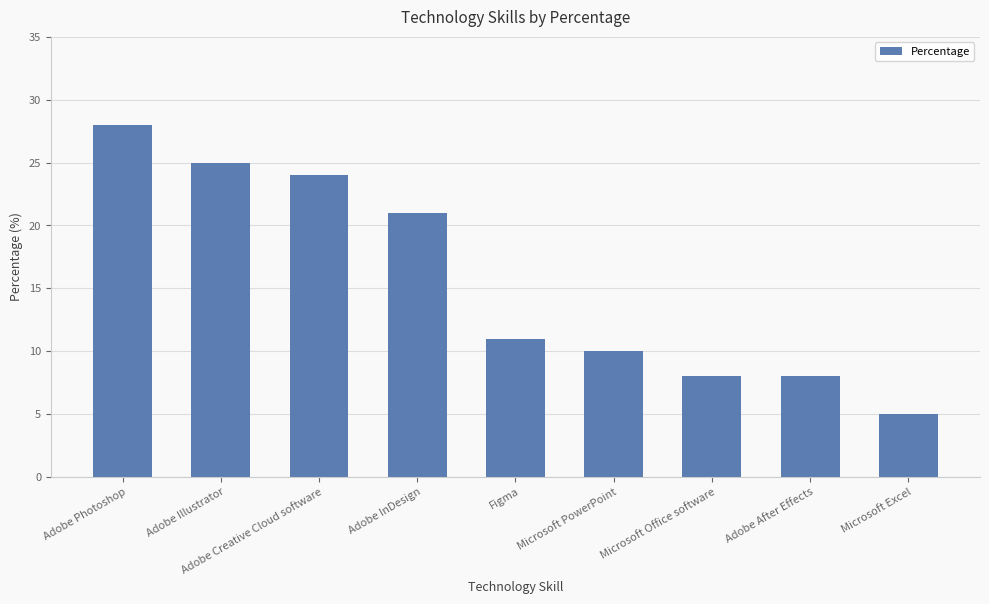

What is the label of the 9th bar from the right?

Adobe Photoshop